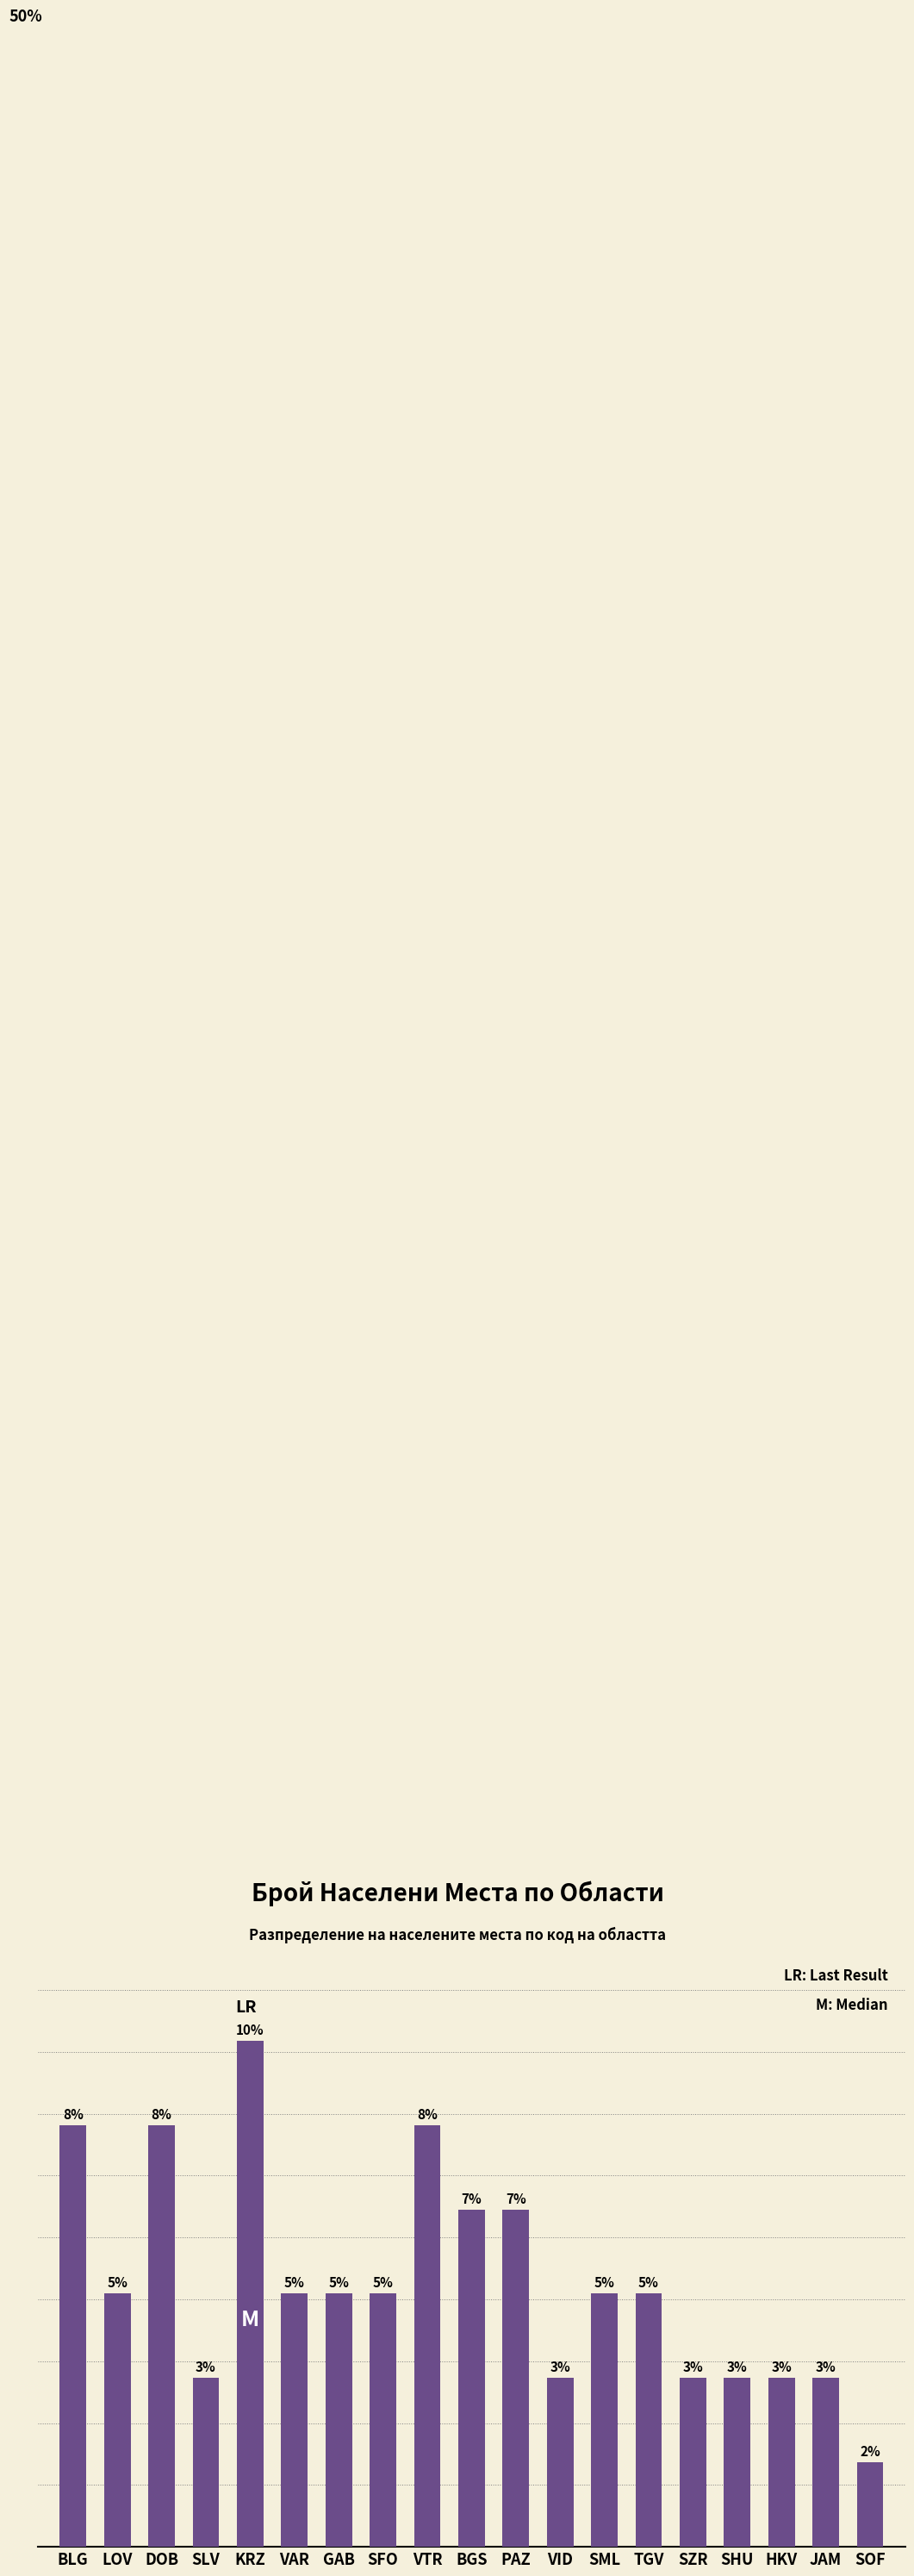

Which category has the highest value across all series?

KRZ